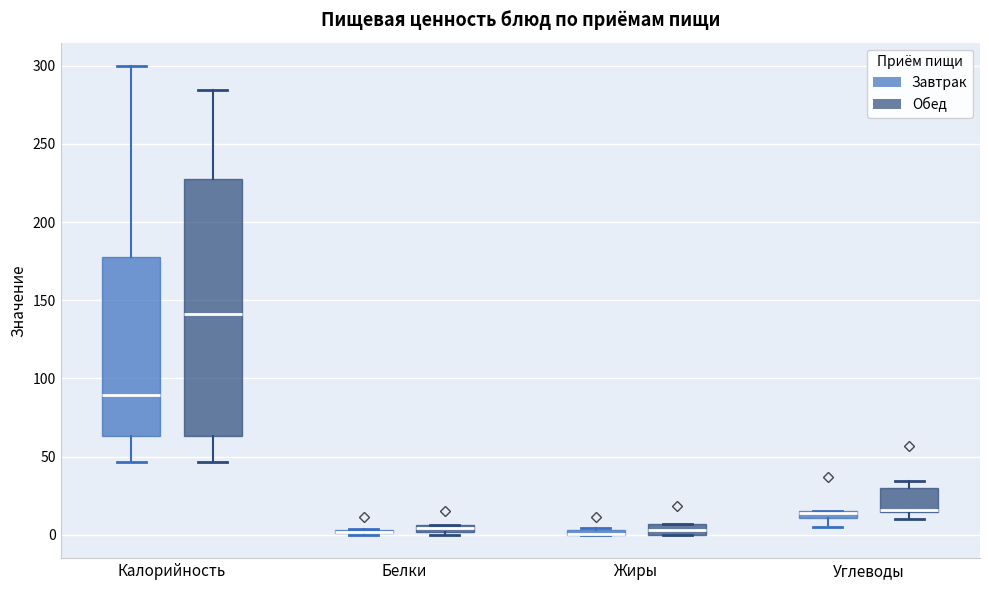

Which box is the tallest, from its lower edge to its upper edge?

Калорийность (Обед)